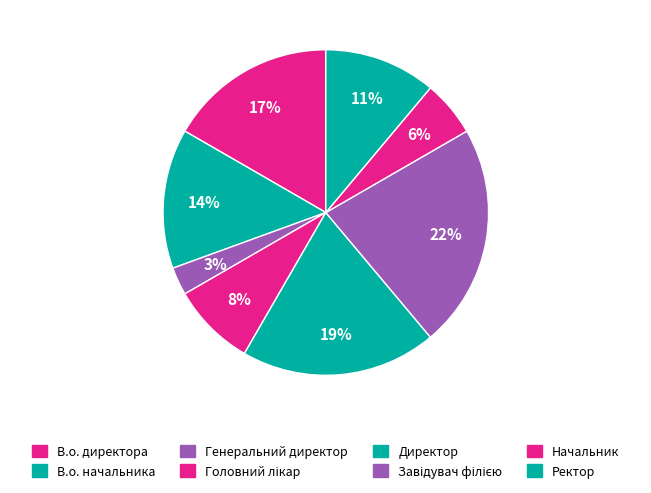

Count the number of slices in the pie.

8